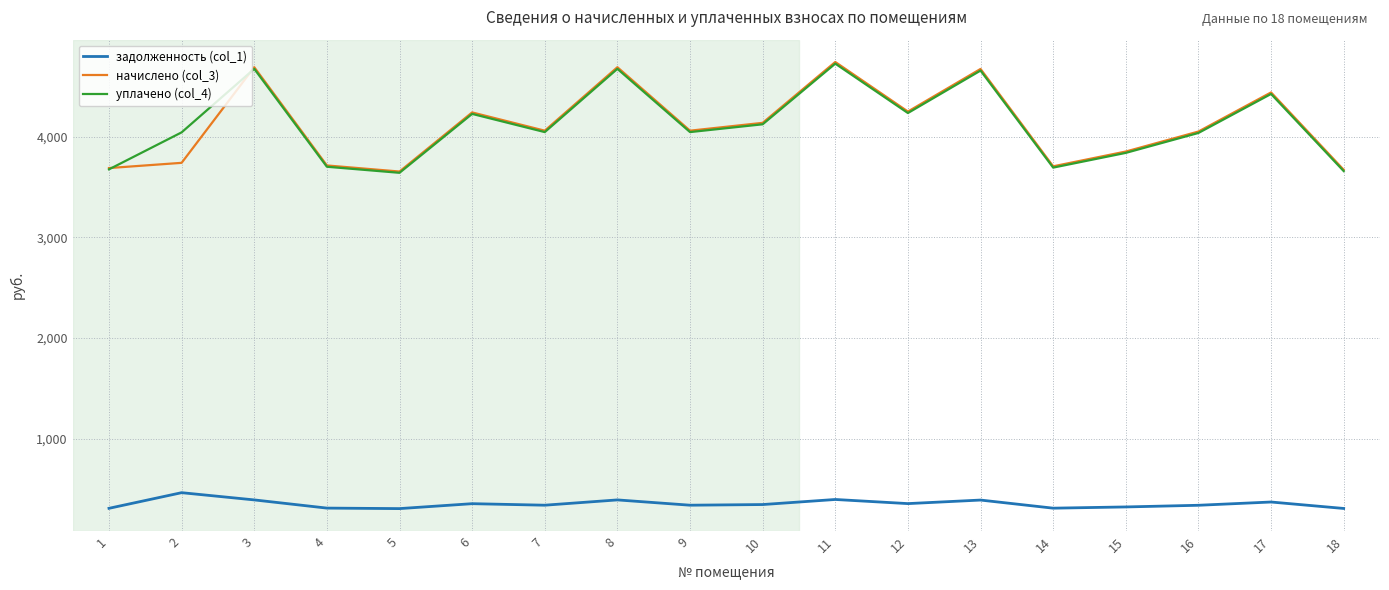

Is the value of начислено (col_3) at 1 greater than the value of задолженность (col_1) at 1?

Yes